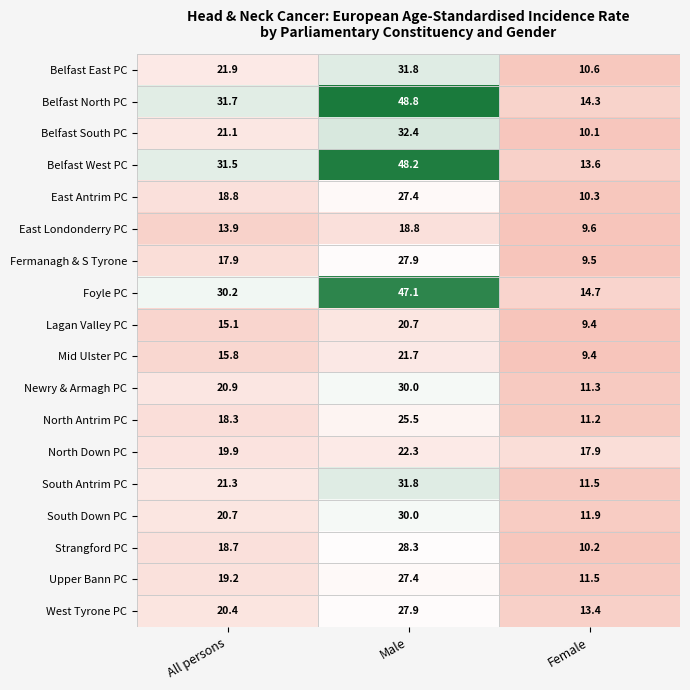

Is it true that Foyle PC equals 47.1 at Male?

True